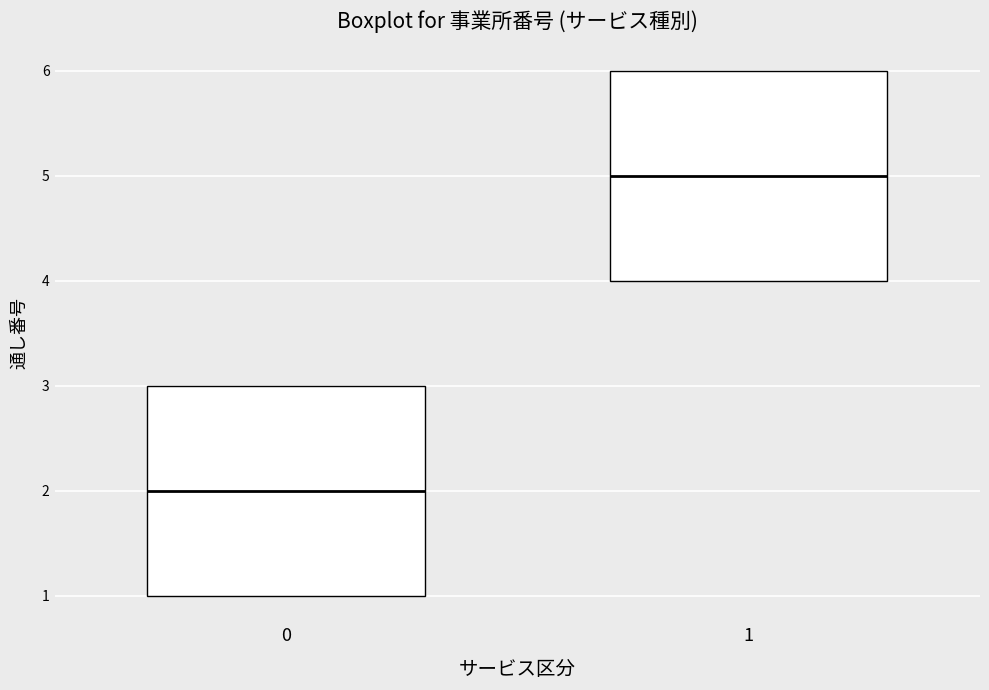

Reading left to right, transcribe this box plot: for each box, give where its median line is, the range the box spans, and where its two whiskers end, as read against the y-axis. The values are not printed on the chart, so give them approximately, as read against the axis.

0: median 2, box 1 to 3, whiskers 1 to 3
1: median 5, box 4 to 6, whiskers 4 to 6